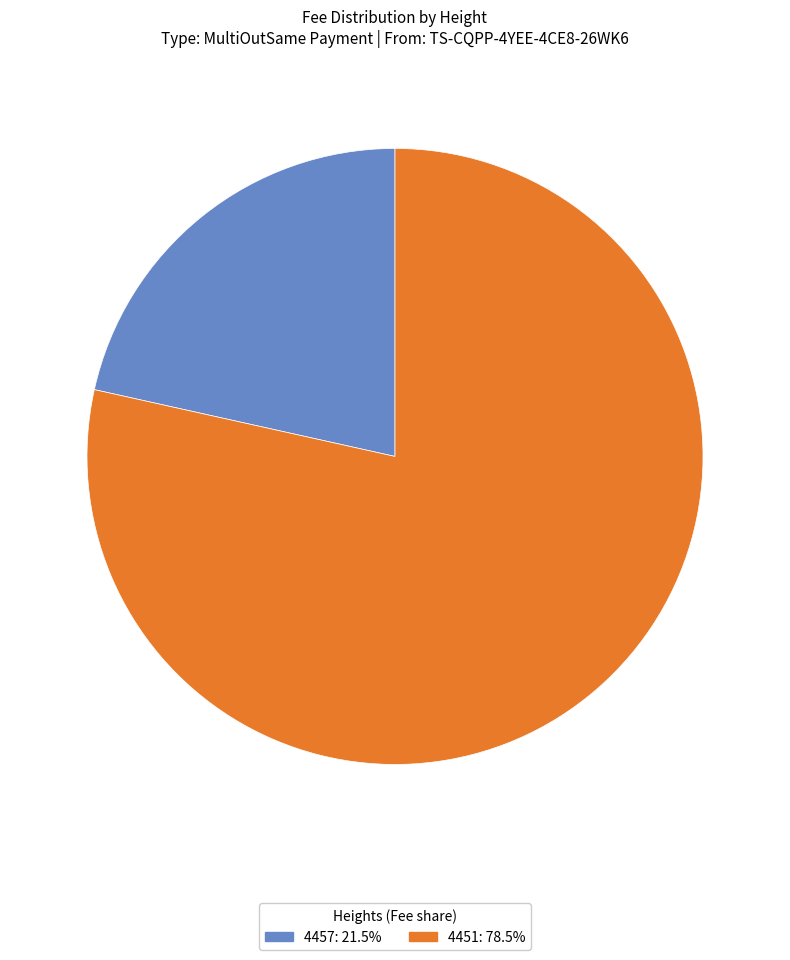

Combined, do 4457 and 4451 account for over 50%?

Yes